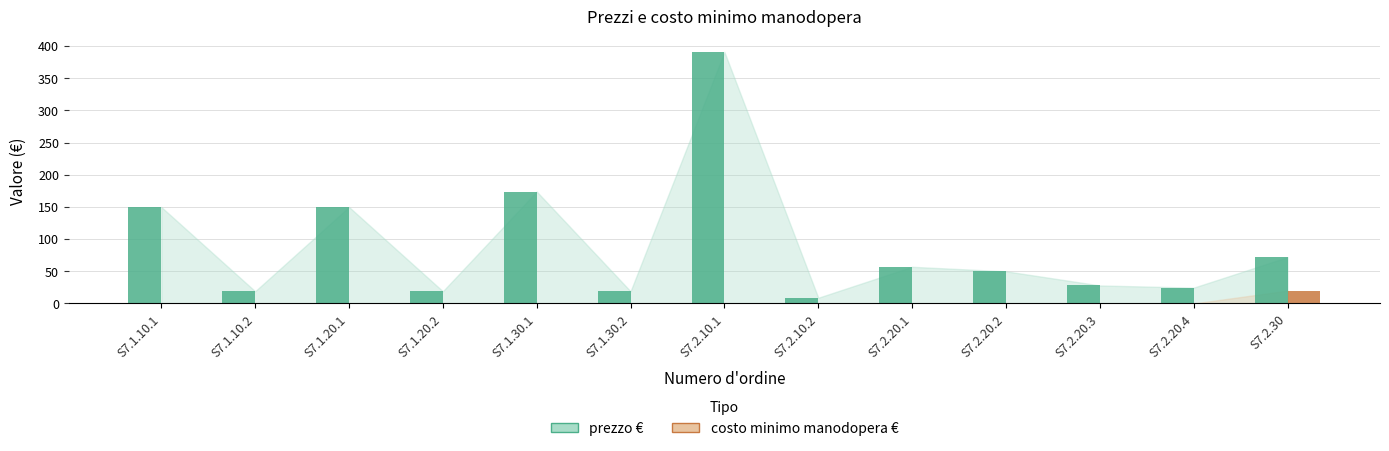

How many groups of bars are there?

13